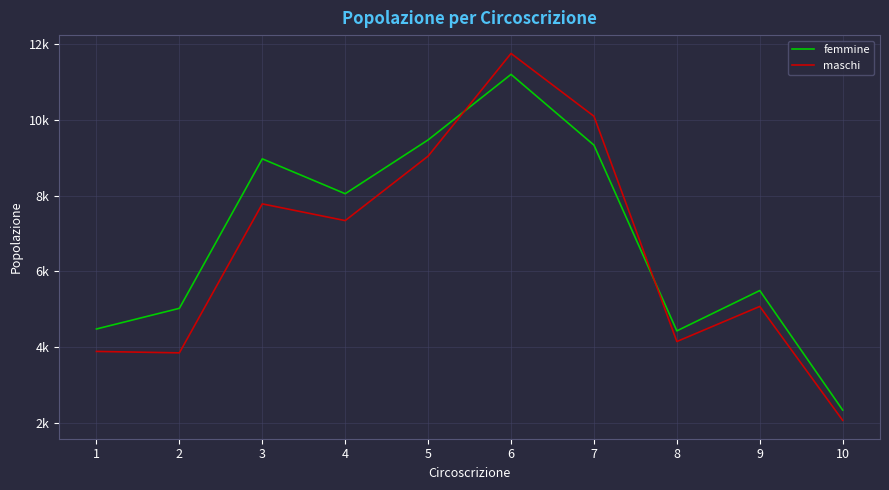

What are all the series names shown in the legend?

femmine, maschi